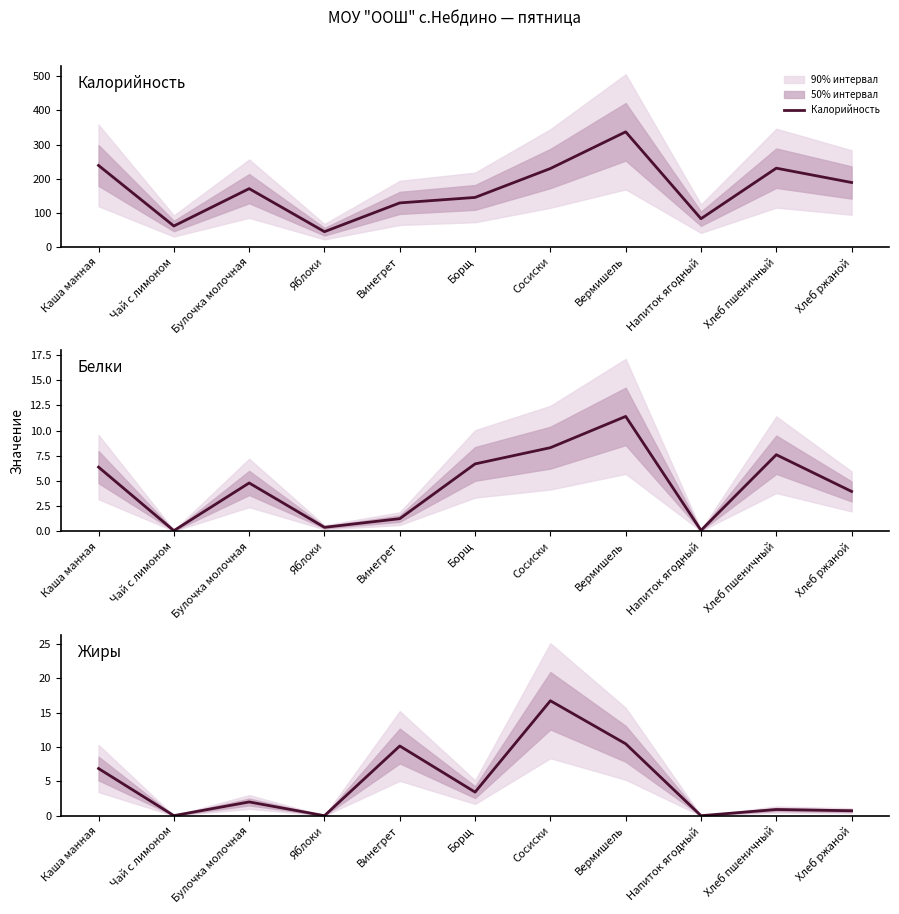

What is the sum of all Калорийность values?

1861.5